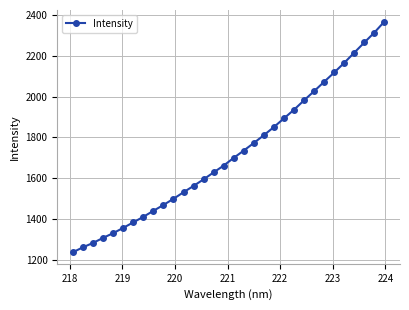

True or false: there are more than 2 points higher than both neighbors.

False